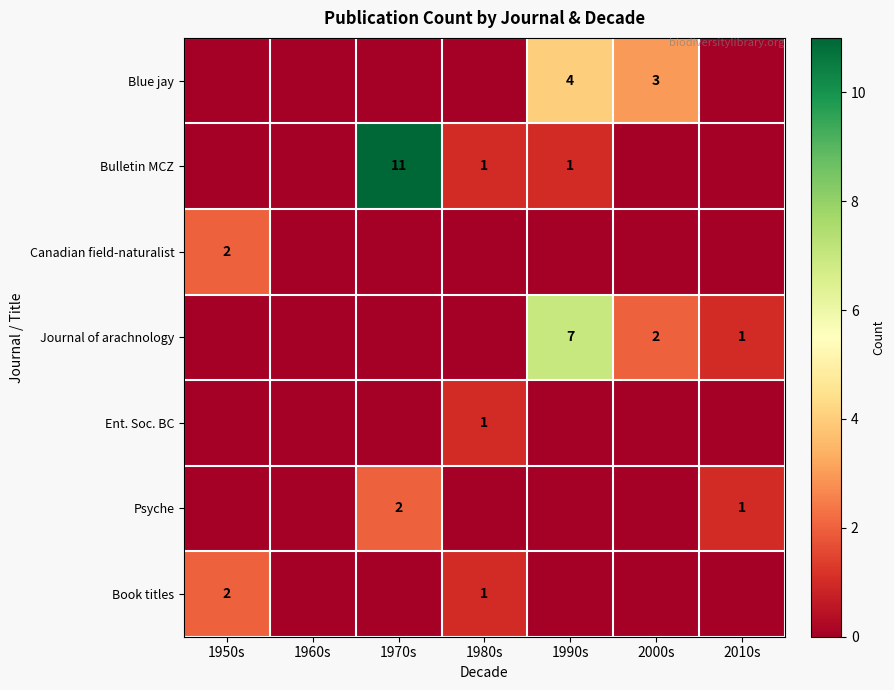

True or false: Bulletin MCZ has a value of 1 at 1990s.

True